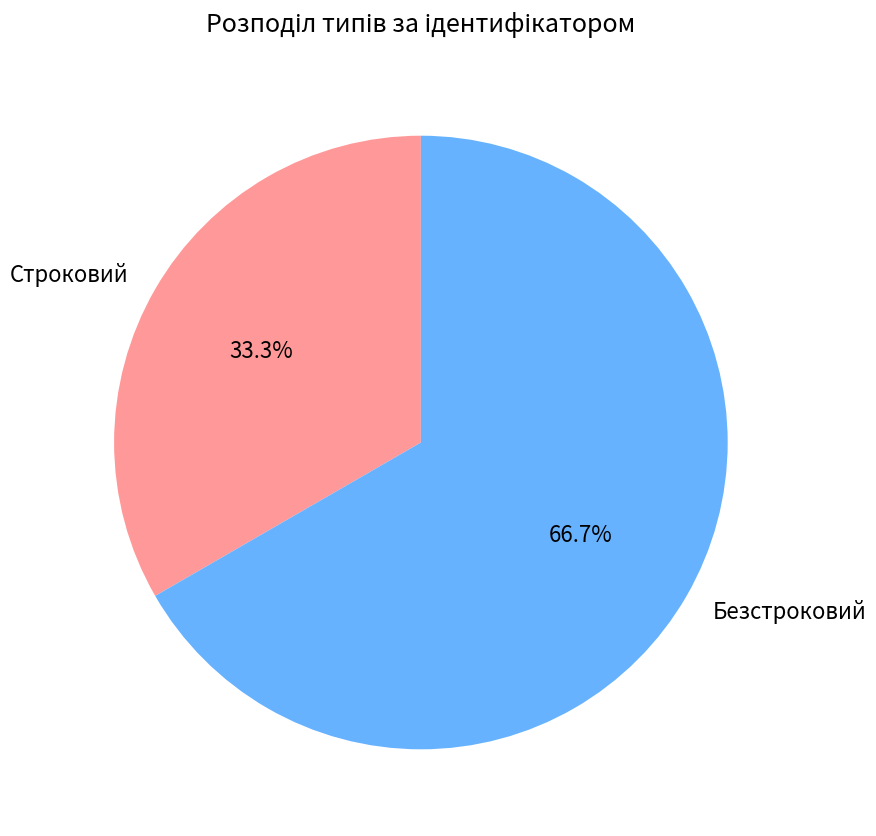

Rank the categories by value from lowest to highest.

Строковий, Безстроковий